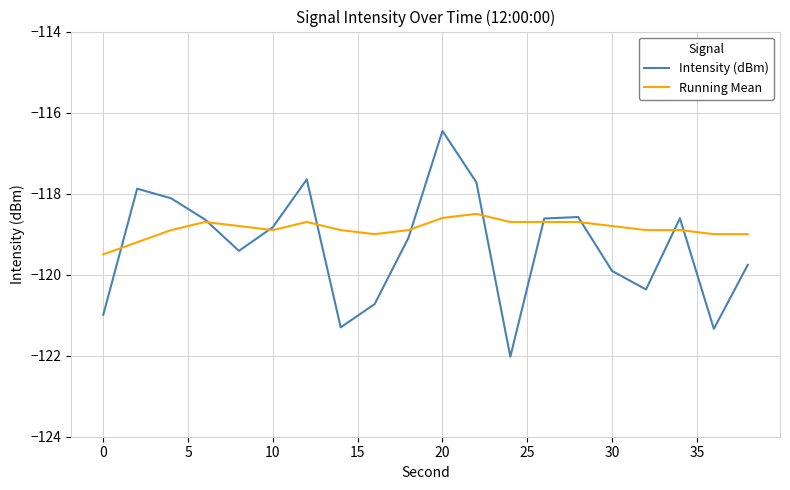

List the series in order of their peak value, highest first.

Intensity (dBm), Running Mean